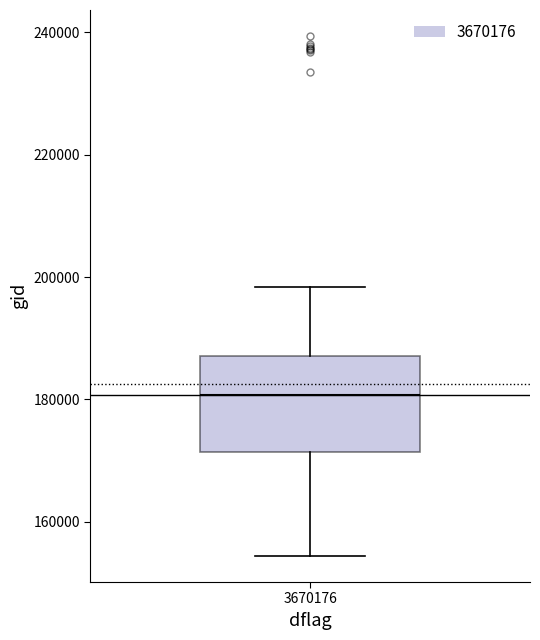

Read this box plot against the y-axis: the position of the median line, the range covered by the box, and the ends of both whiskers. The values are not printed on the chart, so give them approximately, as read against the axis.

median 180000, box 172000 to 188000, whiskers 154000 to 198000